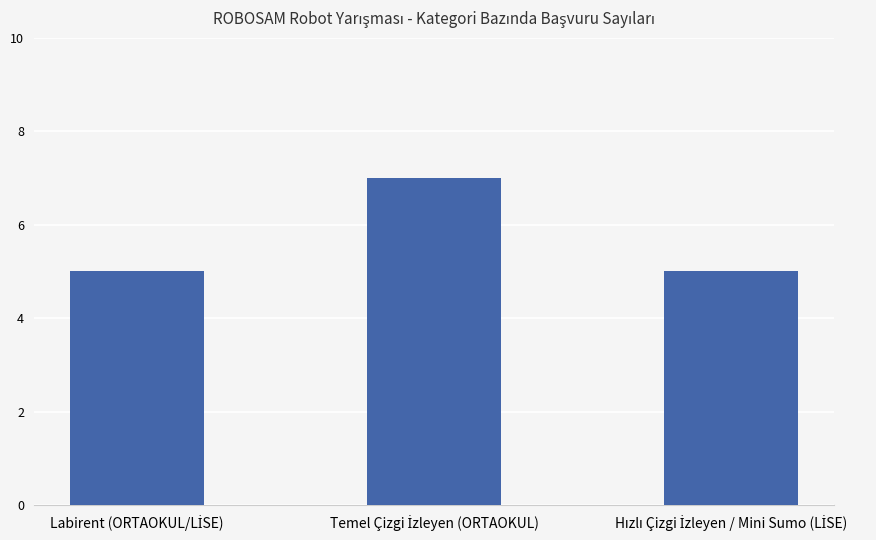

What is the greatest value displayed?

7